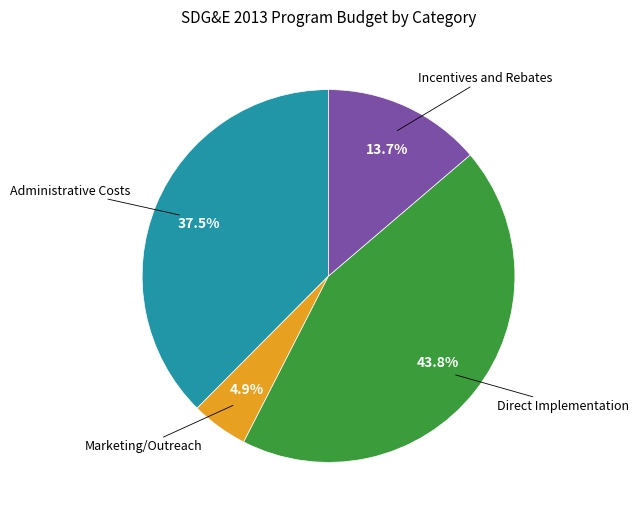

Does any single category account for the majority?

No